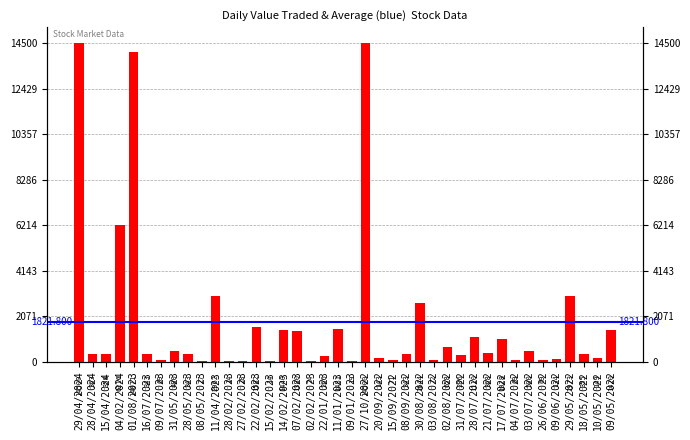

At which label is the value closest to 7257?

04/02/2024